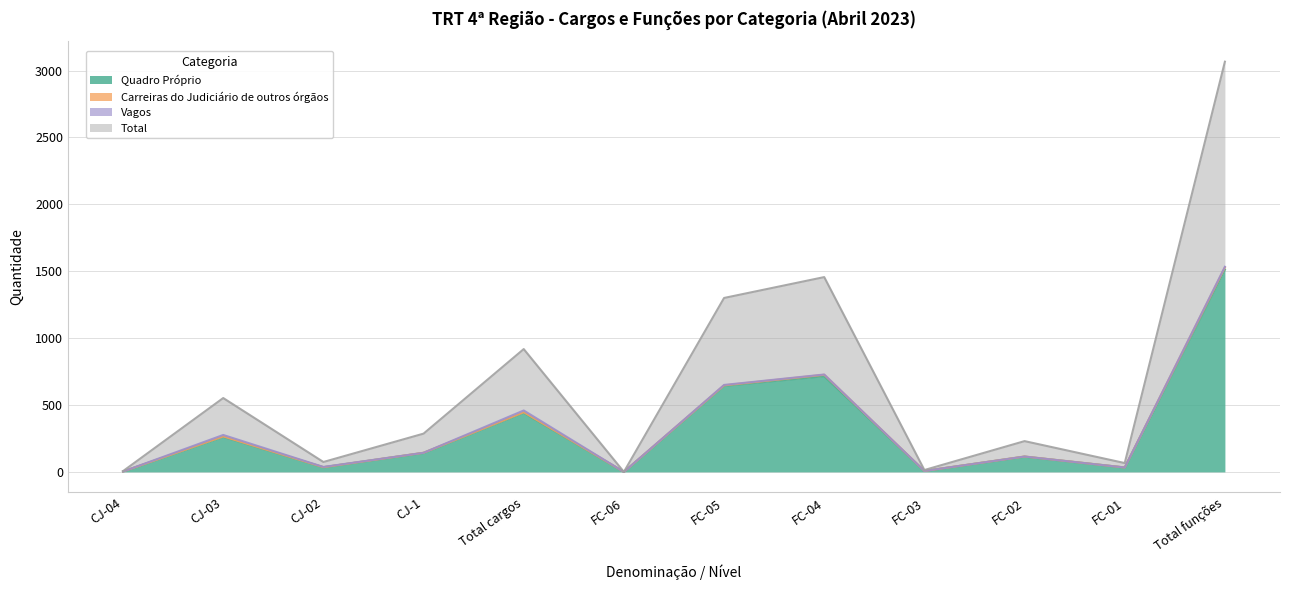

Where is Quadro Próprio nearest to the value 756?

FC-04